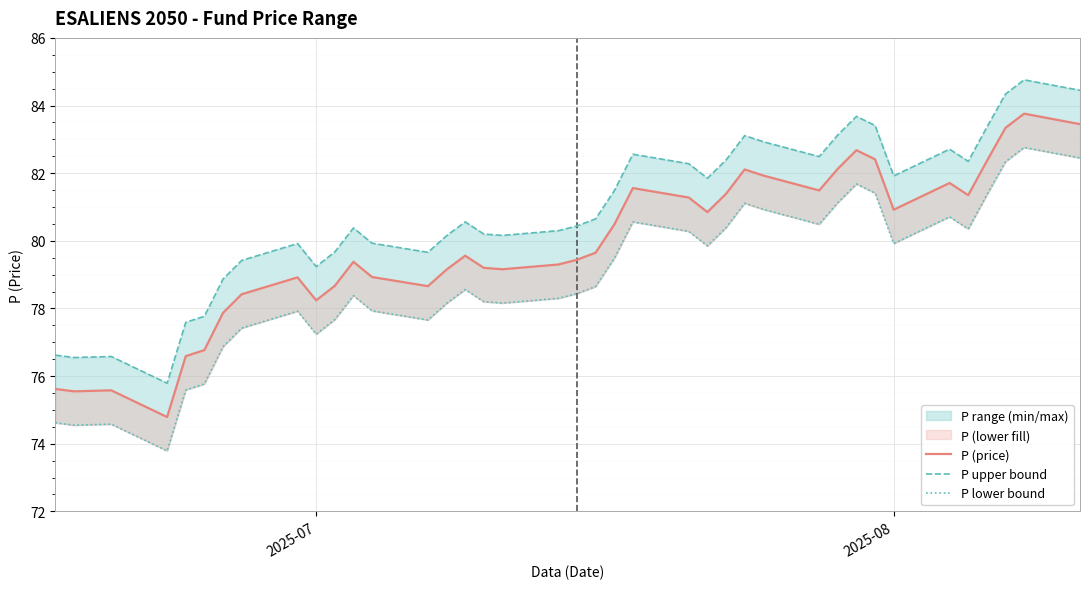

What is the greatest value displayed?

84.8